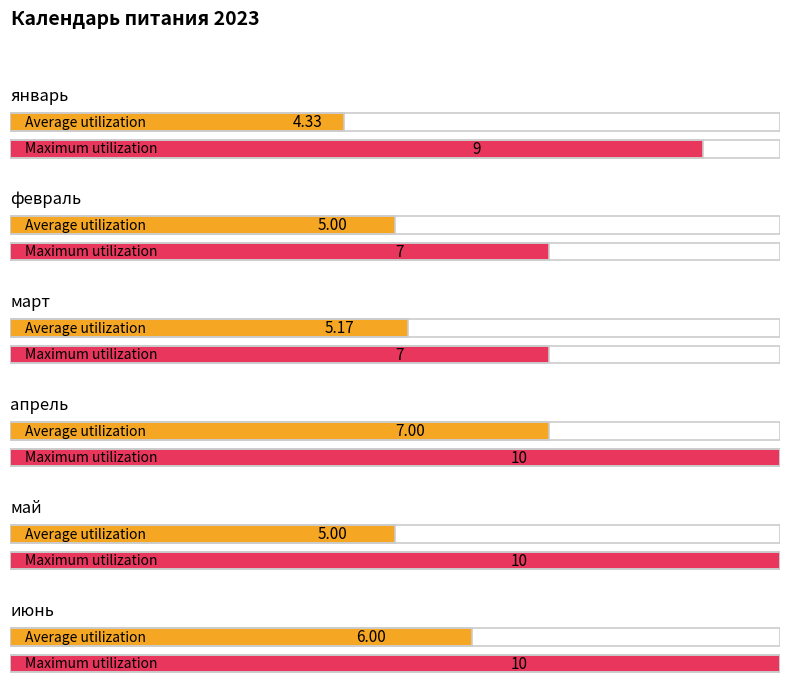

Are the bars grouped side by side (vs. stacked)?

Yes